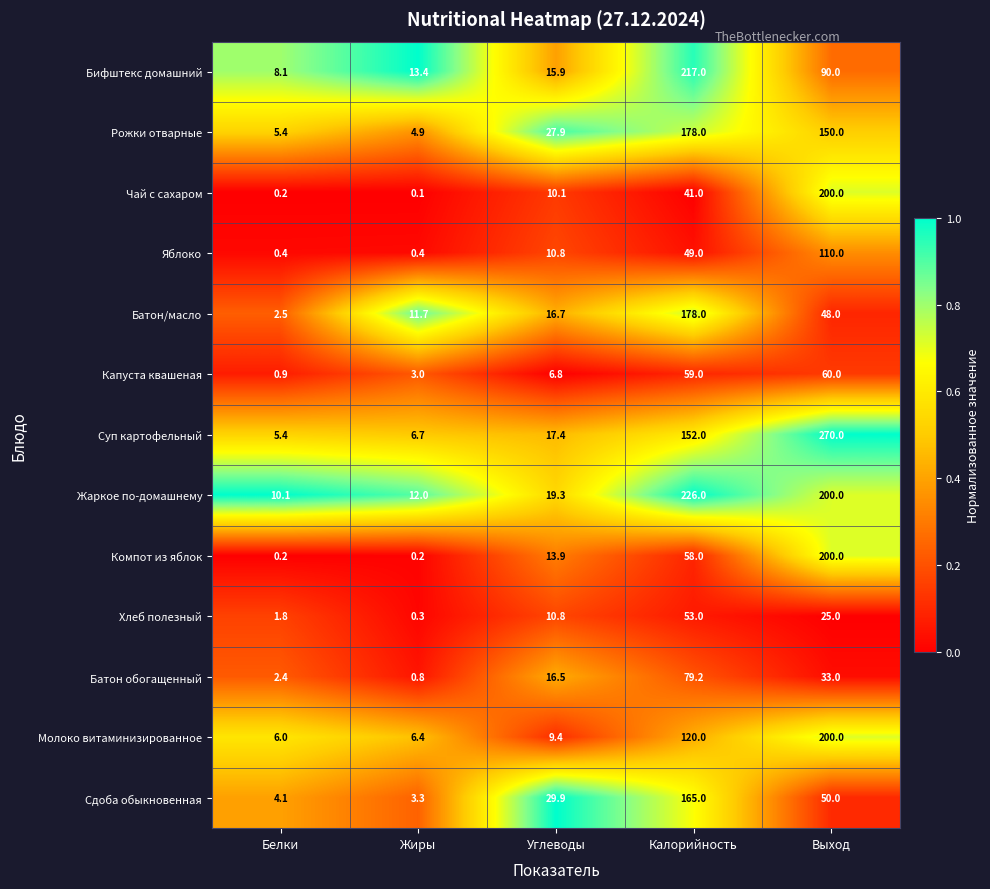

What is the average value of the Сдоба обыкновенная series?

50.5